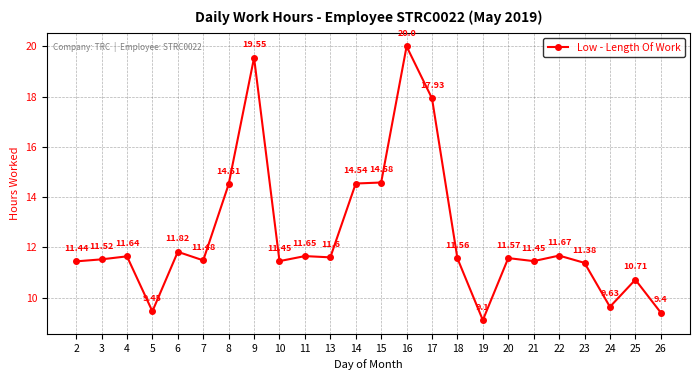

At which category does the data reach its first local peak?

4